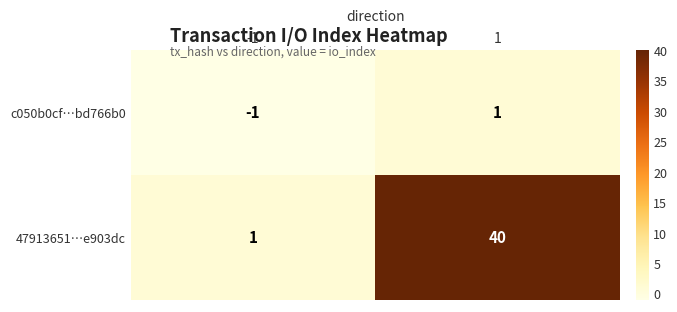

The 47913651…e903dc series shows 1 at -1. True or false?

True